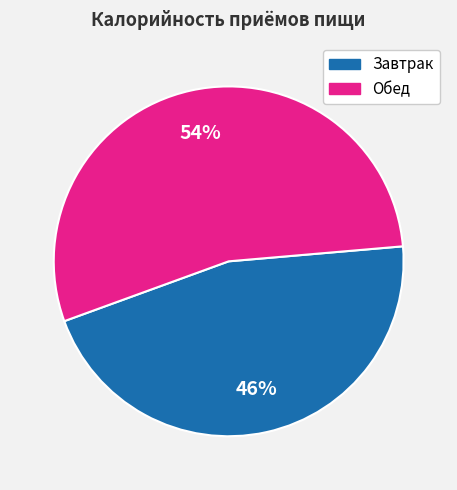

To the nearest percent, what portion does Завтрак represent?

46%